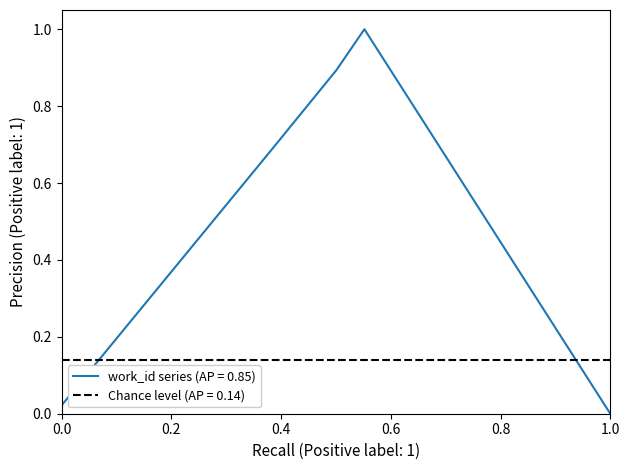

How many categories are shown in the chart?

6